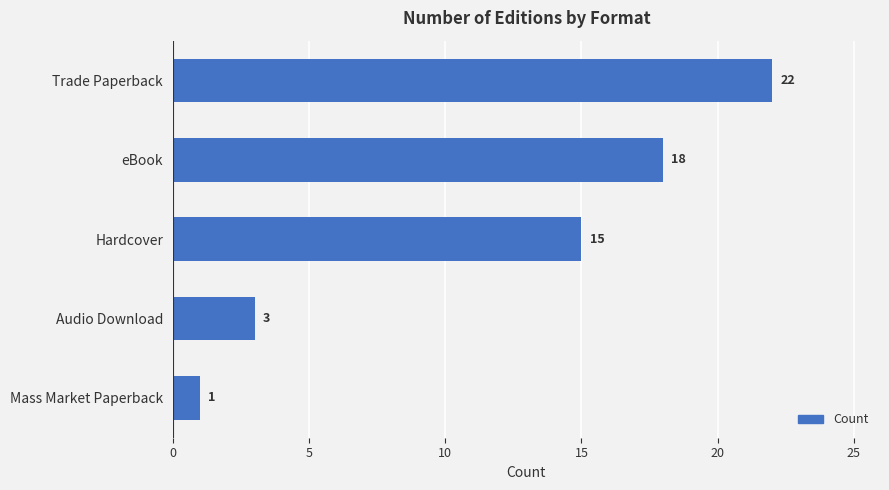

What is the difference between the maximum and minimum values?

21